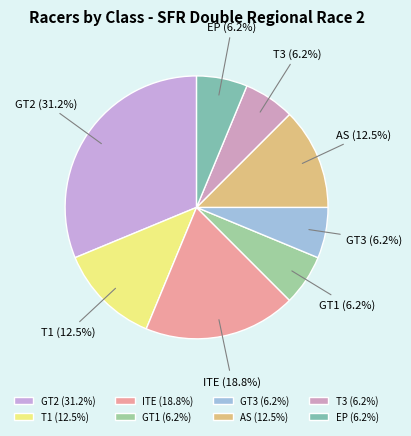

Count the number of slices in the pie.

8